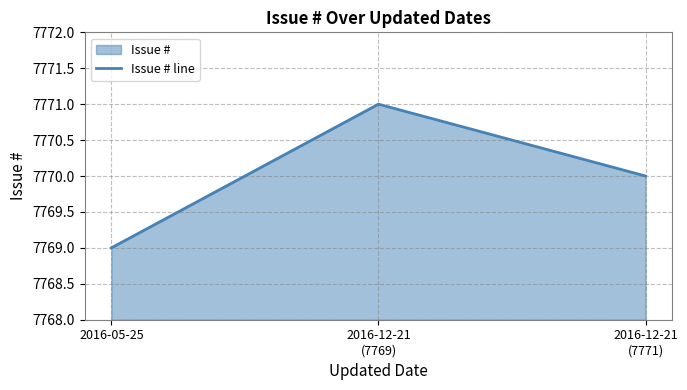

Rank the categories by value from lowest to highest.

2016-05-25, 2016-12-21
(7771), 2016-12-21
(7769)